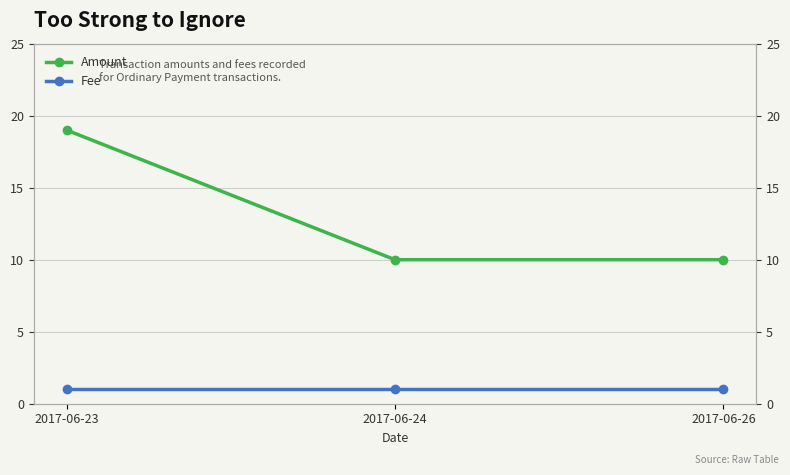

Reading right to left, extract all data points from this chart.

Amount: 10	10	19
Fee: 1	1	1